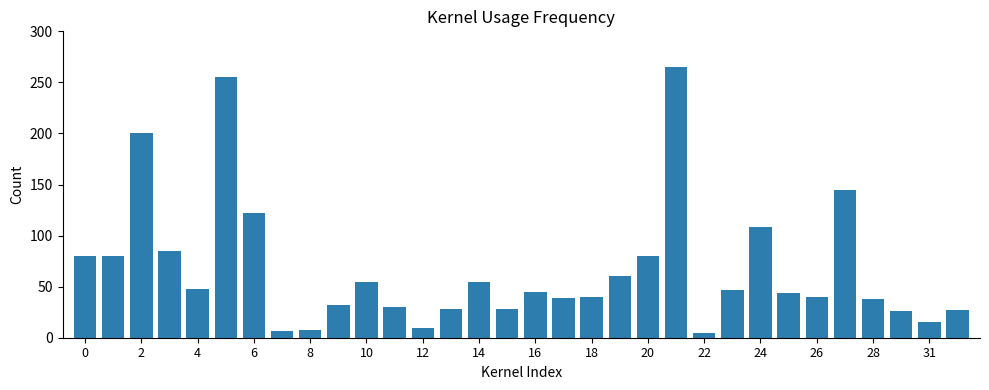

What is the value of the 19th bar from the left?

40